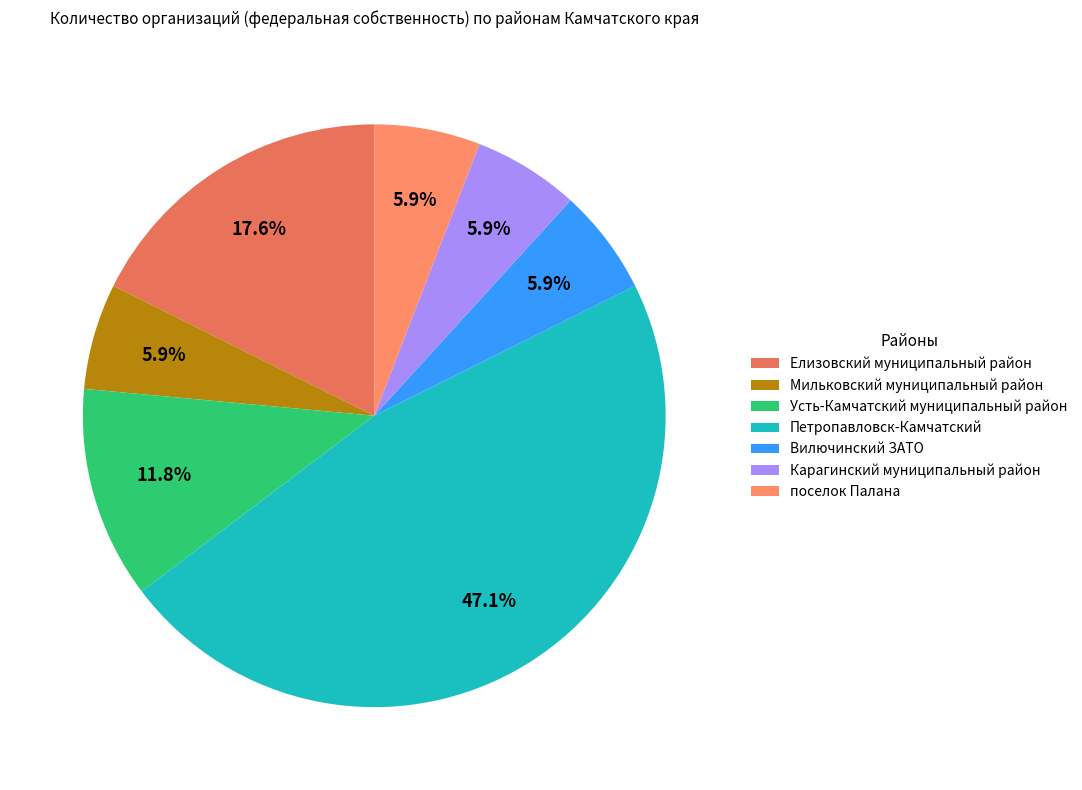

Does Карагинский муниципальный район represent more than half of the total?

No